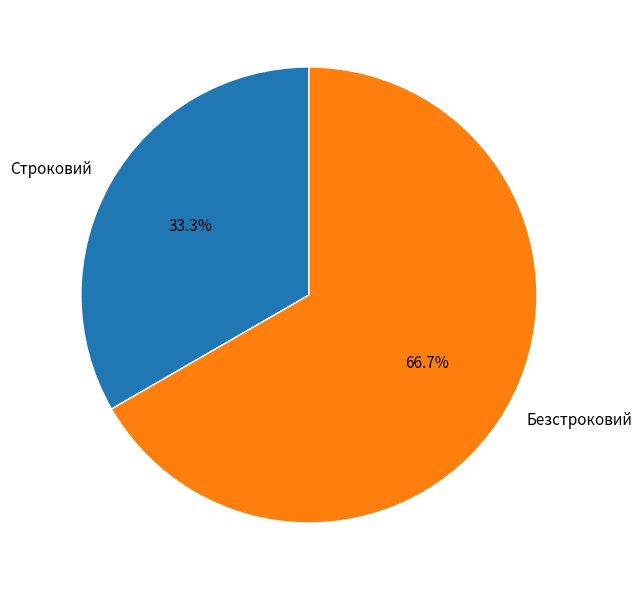

What is the smallest slice in the pie chart?

Строковий